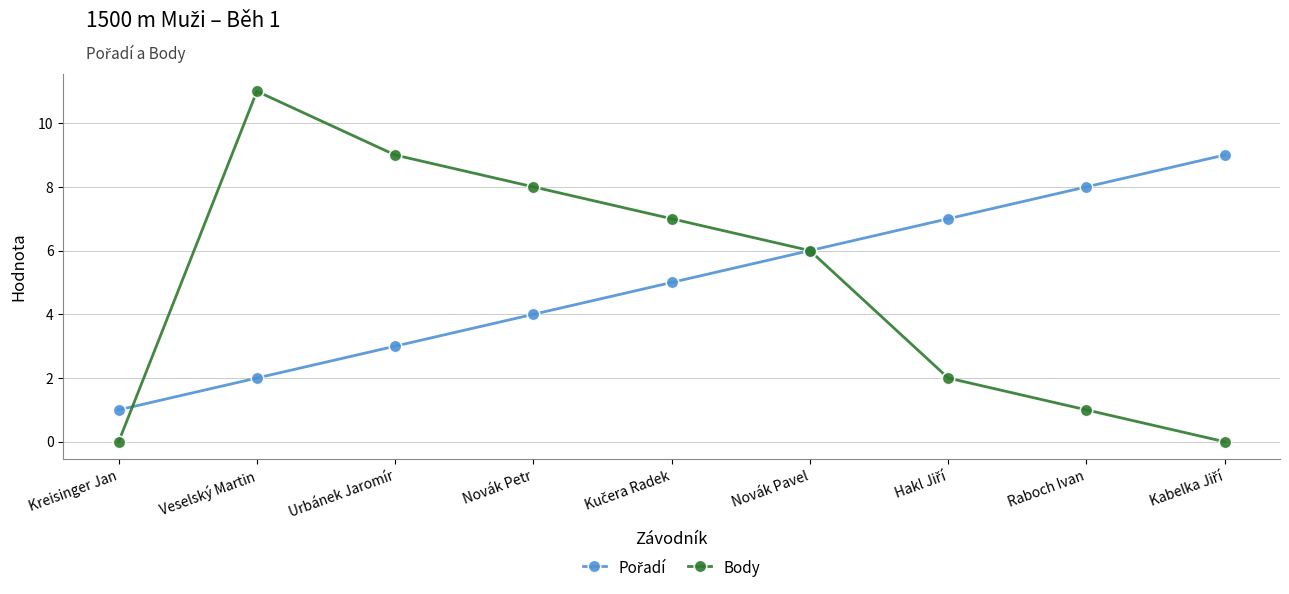

True or false: Body has more than 0 points higher than both neighbors.

True